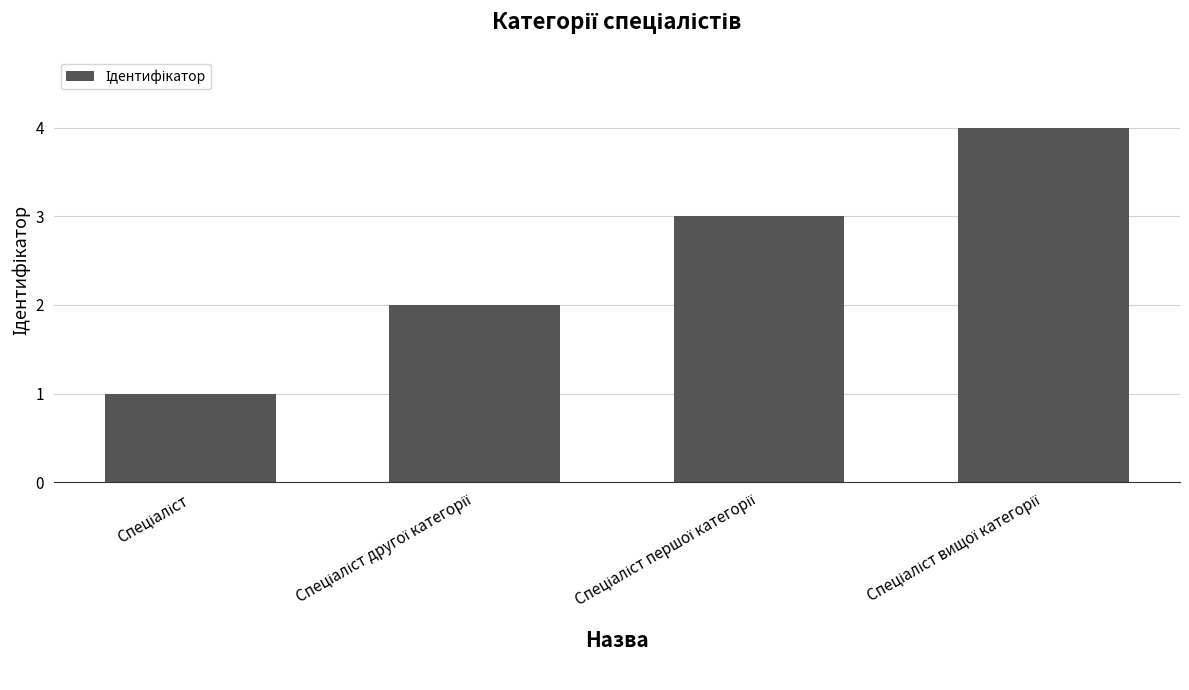

What is the maximum value shown in the chart?

4